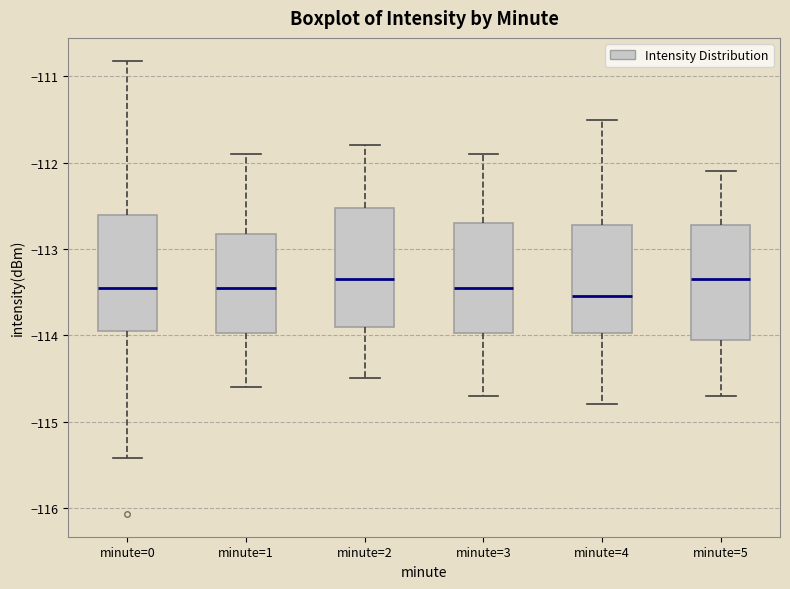

Where is the upper edge of the box for minute=2 on the y-axis? The values are not printed on the chart, so give them approximately, as read against the axis.

-112.5